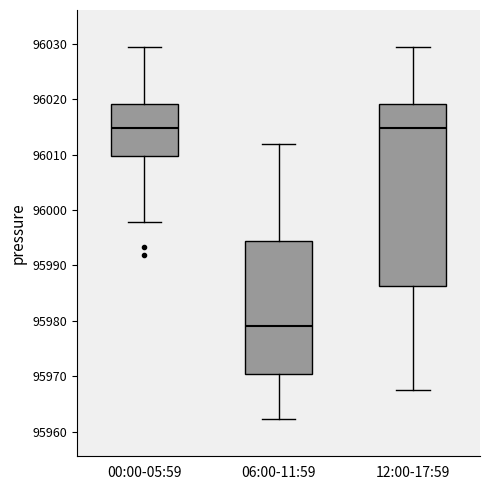

Where does the median line of the box for 12:00-17:59 sit on the y-axis? The values are not printed on the chart, so give them approximately, as read against the axis.

96015